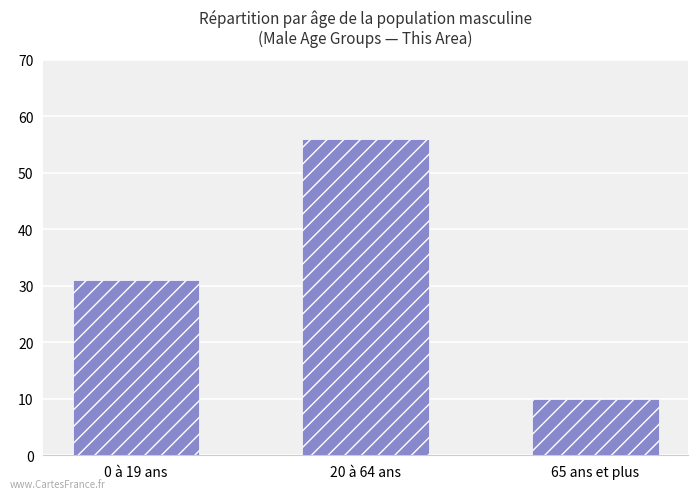

The chart shows a value of 31 at 0 à 19 ans. True or false?

True